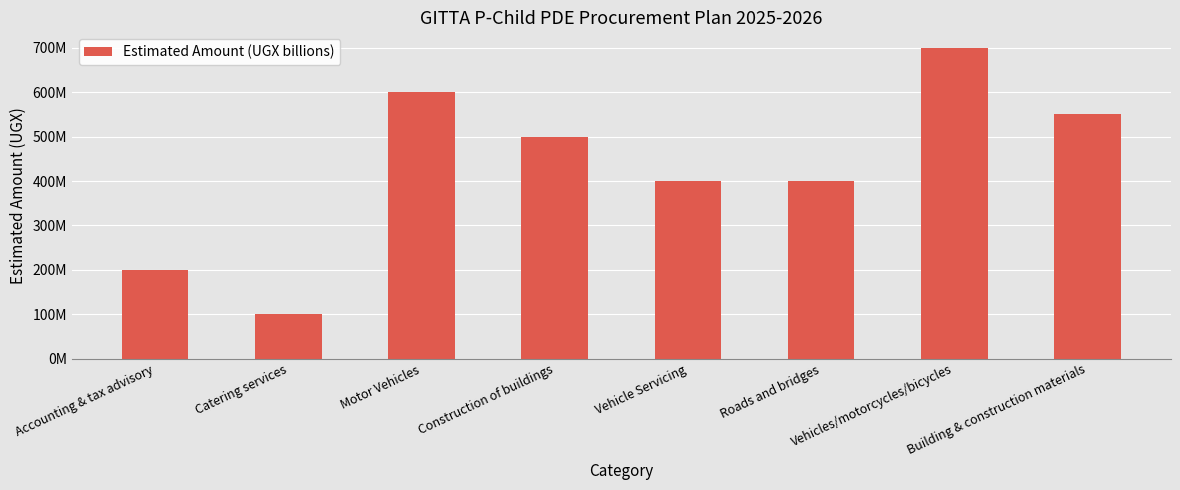

Does the chart contain stacked bars?

No